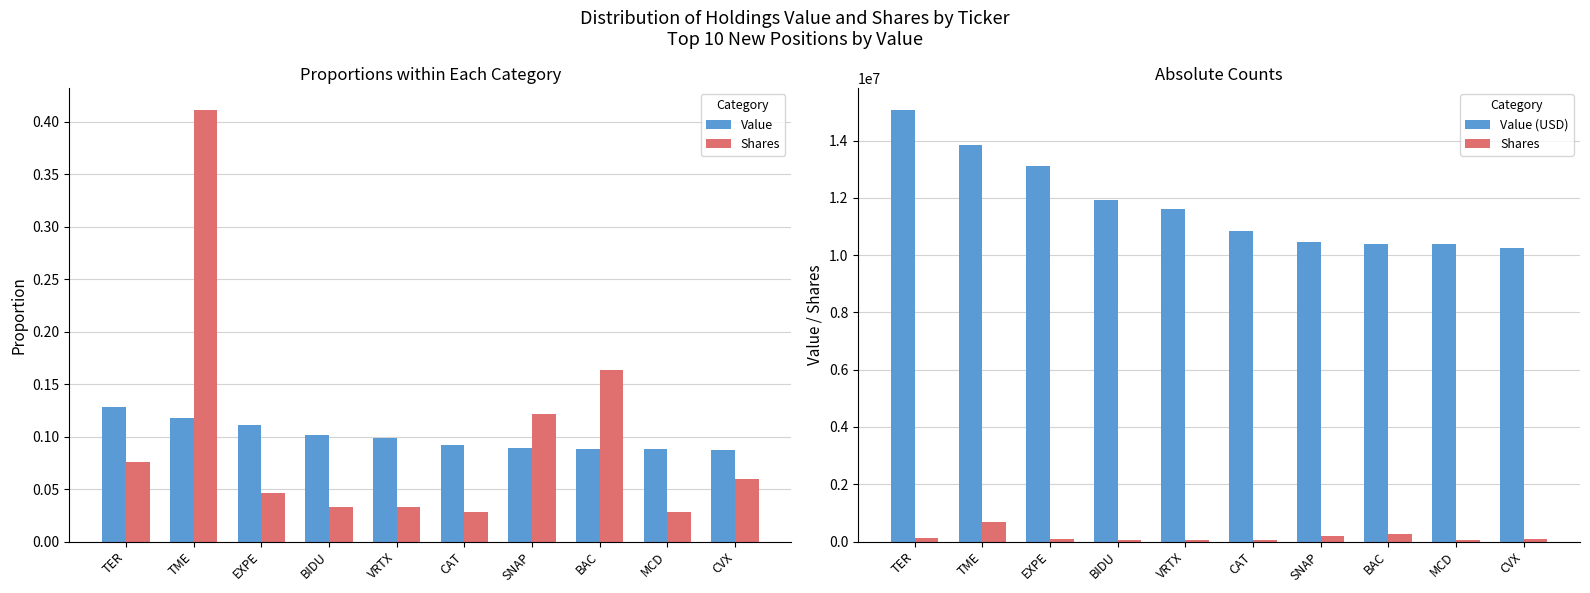

At how many categories does at least one series exceed 7038696?

10